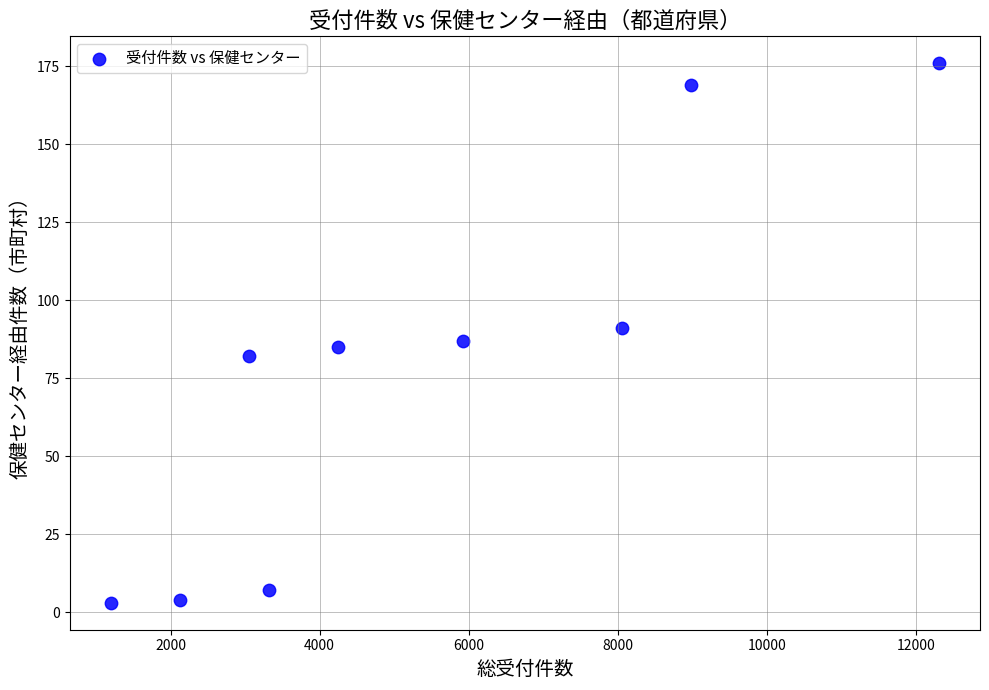

What is the range of X values (max minus min)?

11098